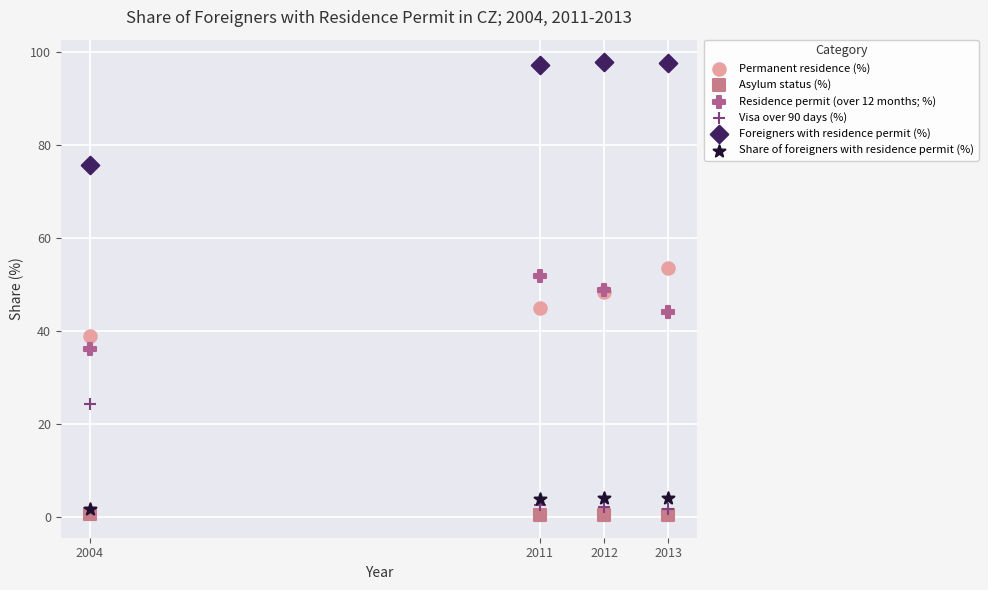

What is the X range (max minus min) for the scatter plot?

9.0